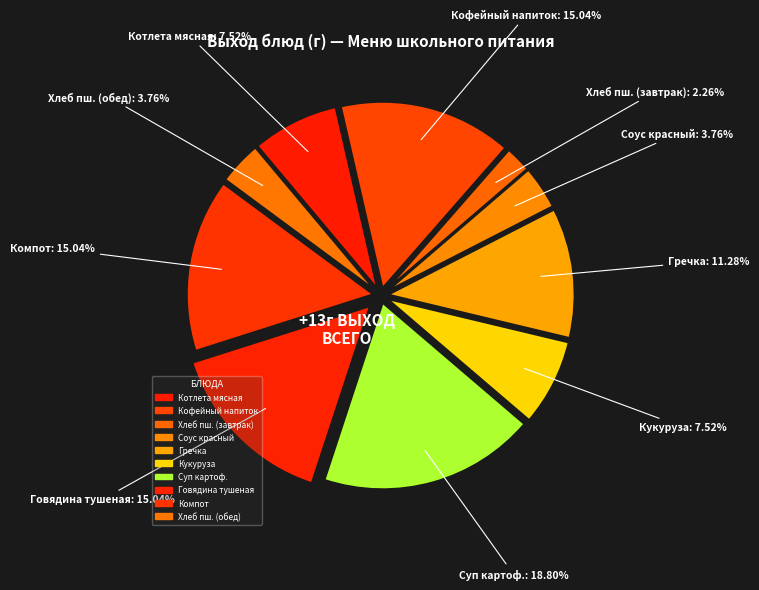

How many segments does this pie chart have?

10